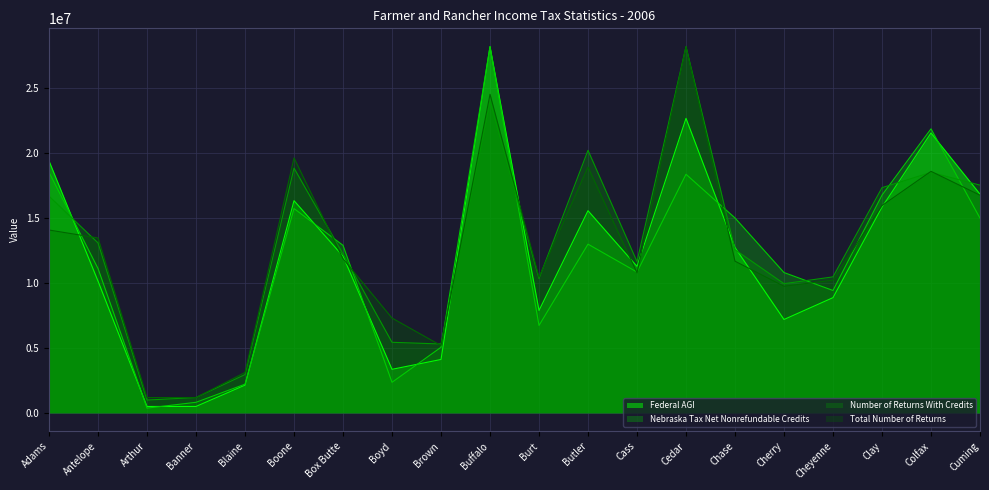

What is the total value across all series at Chase?

51998489.7